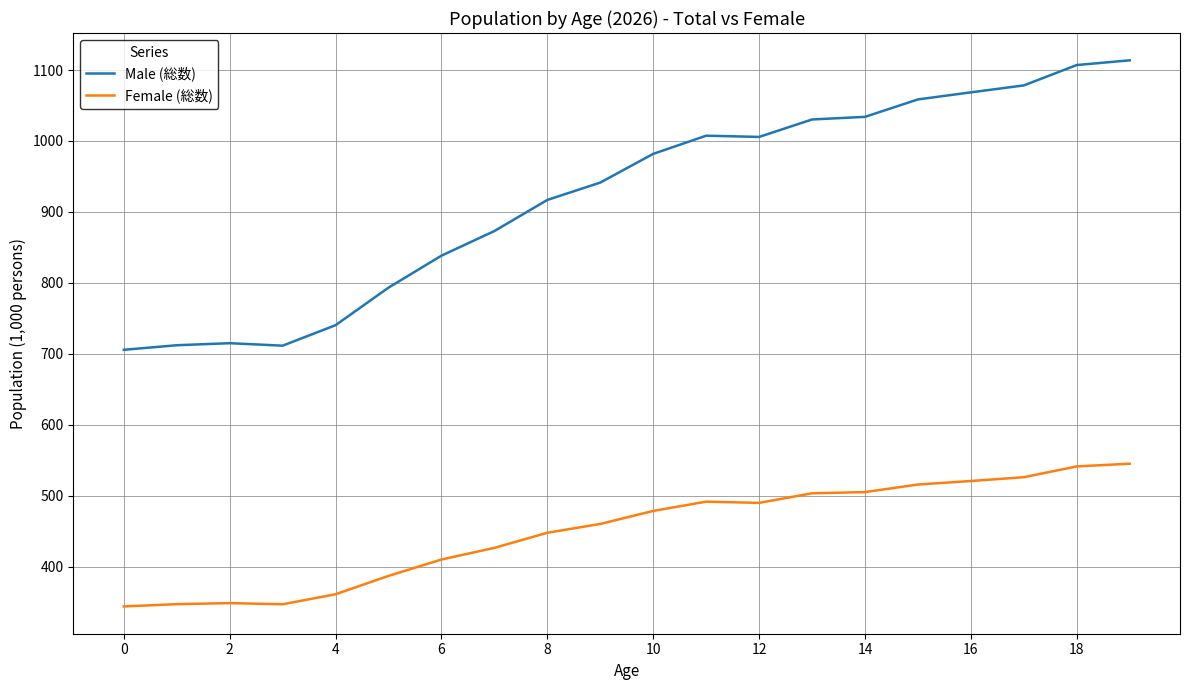

True or false: Female (総数) and Male (総数) intersect in this chart.

False